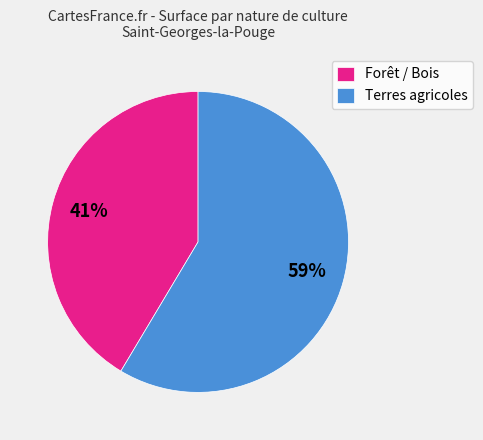

To the nearest percent, what portion does Terres agricoles represent?

59%